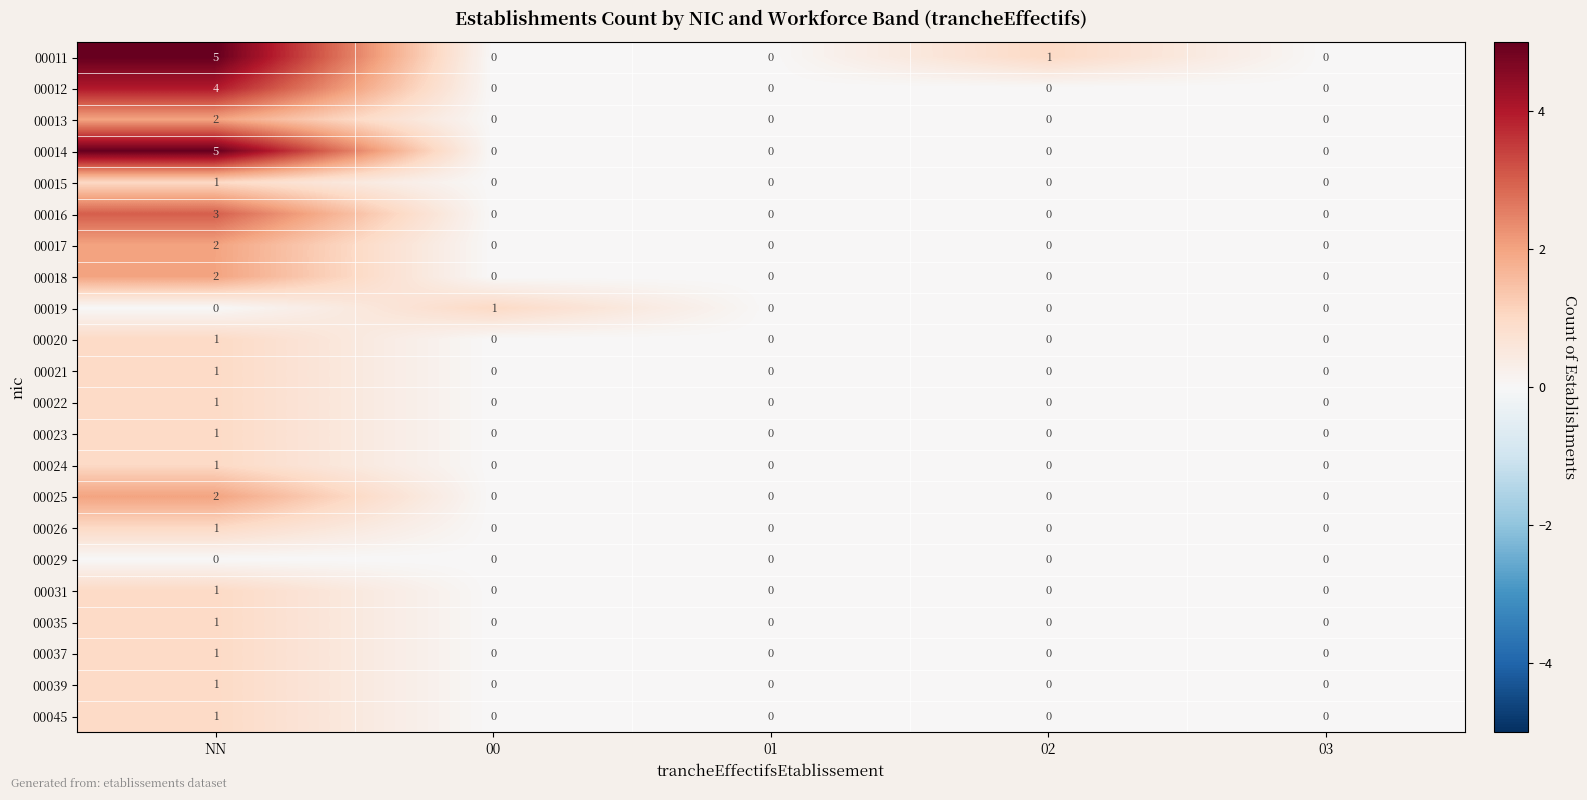

True or false: 00017 has a value of 0 at 01.

True